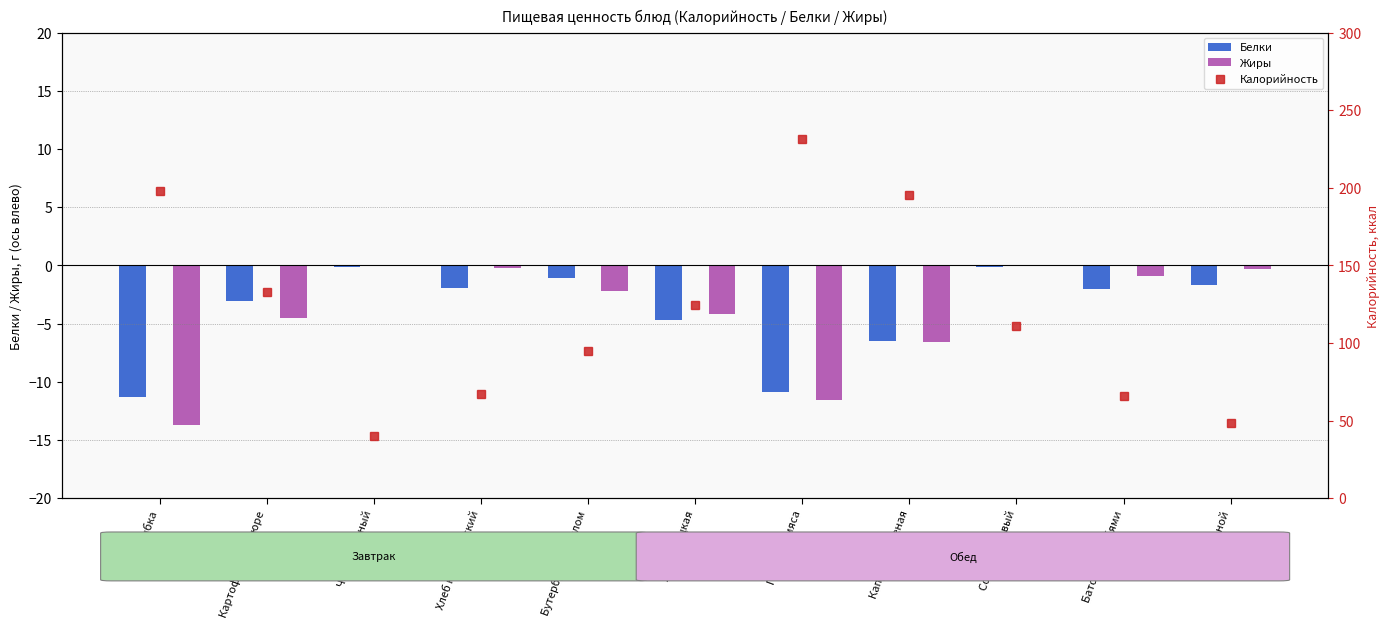

At which category does the chart reach its peak across all series?

Гуляш из мяса